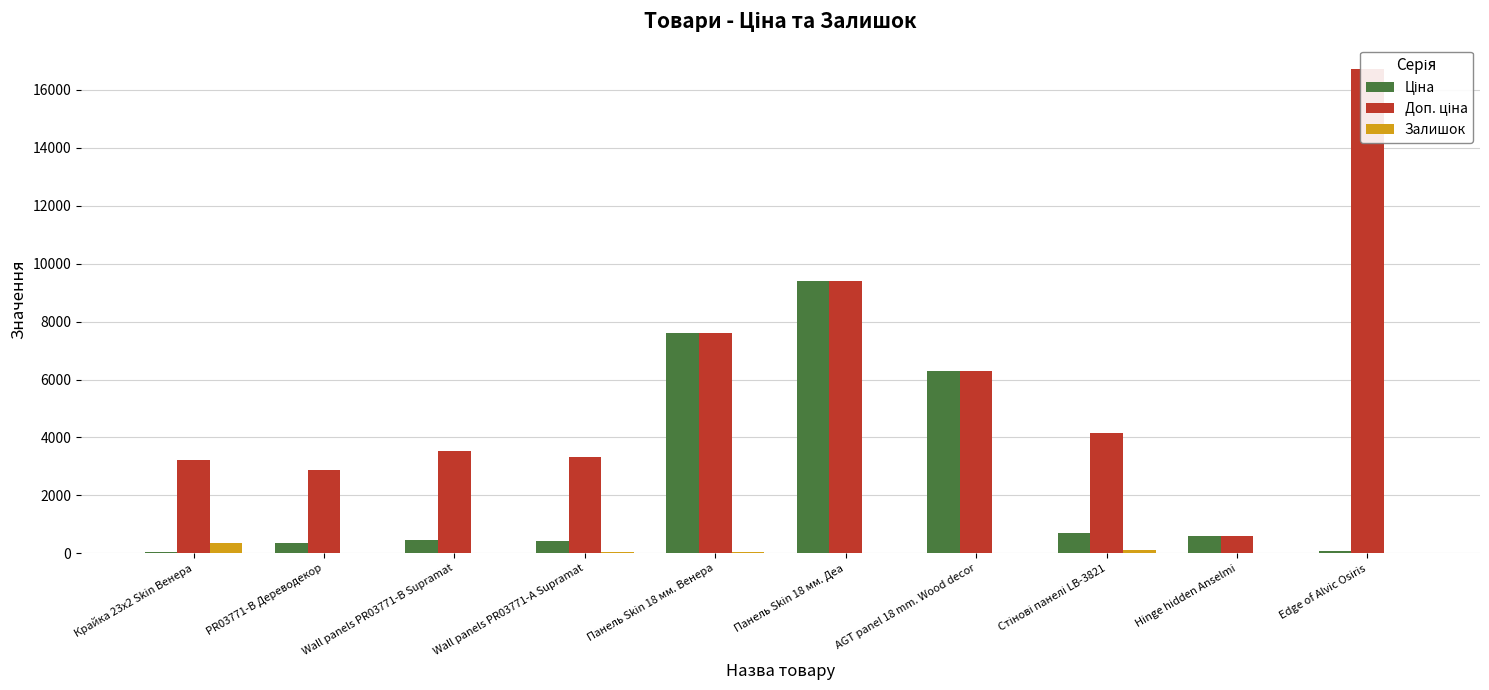

Does the chart contain any negative values?

No